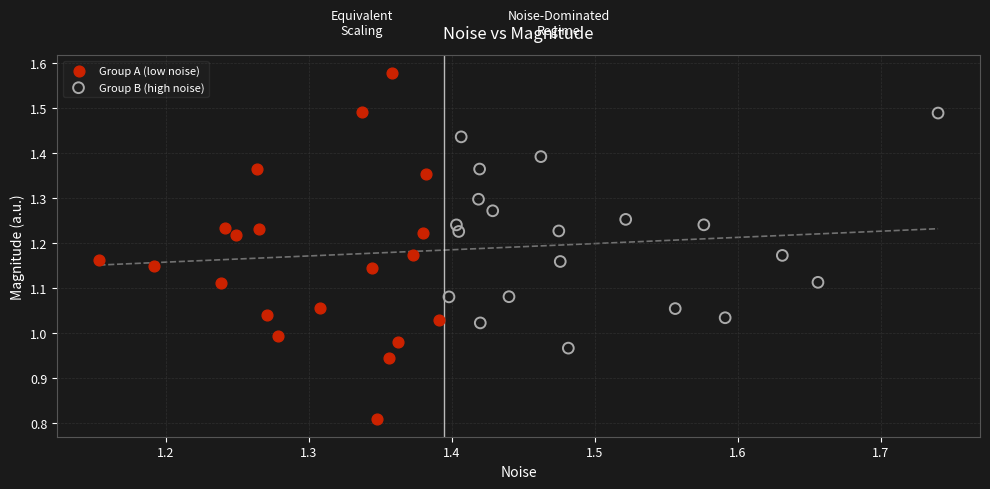

Which series contains the highest Y value?

Group A (low noise)